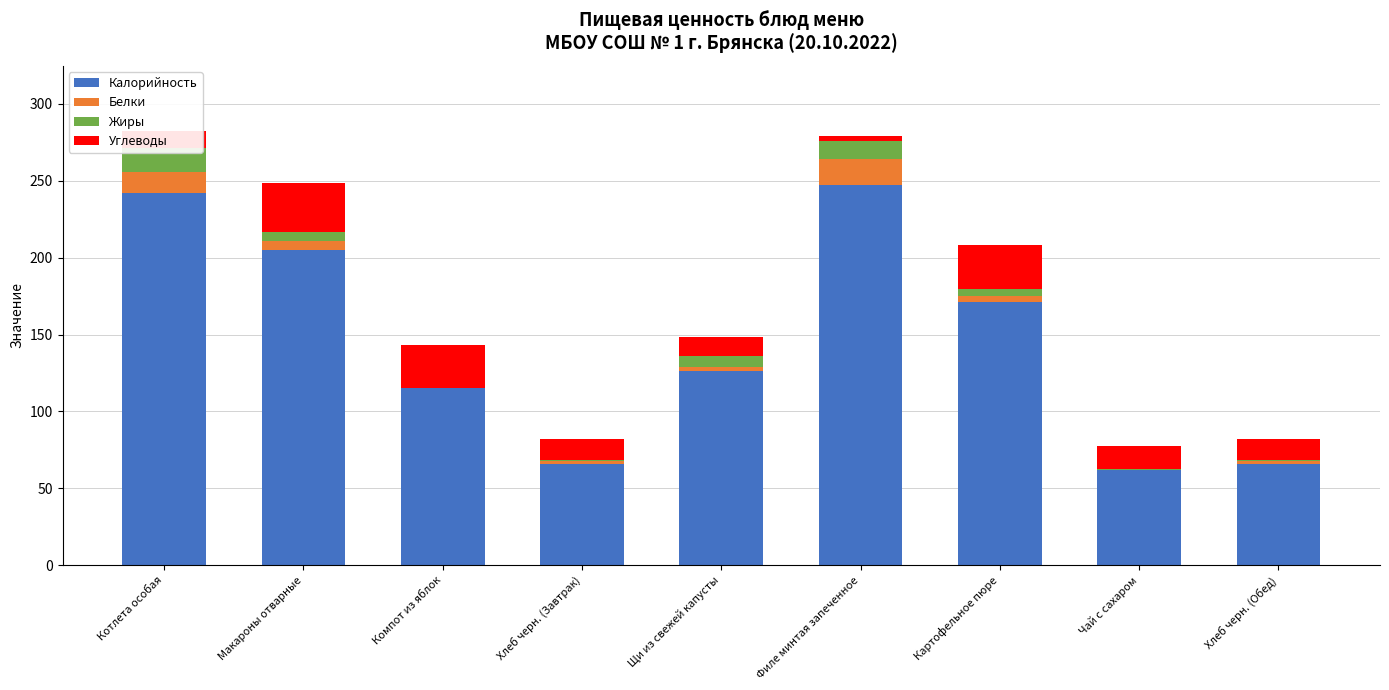

Where is Углеводы nearest to the value 17?

Чай с сахаром